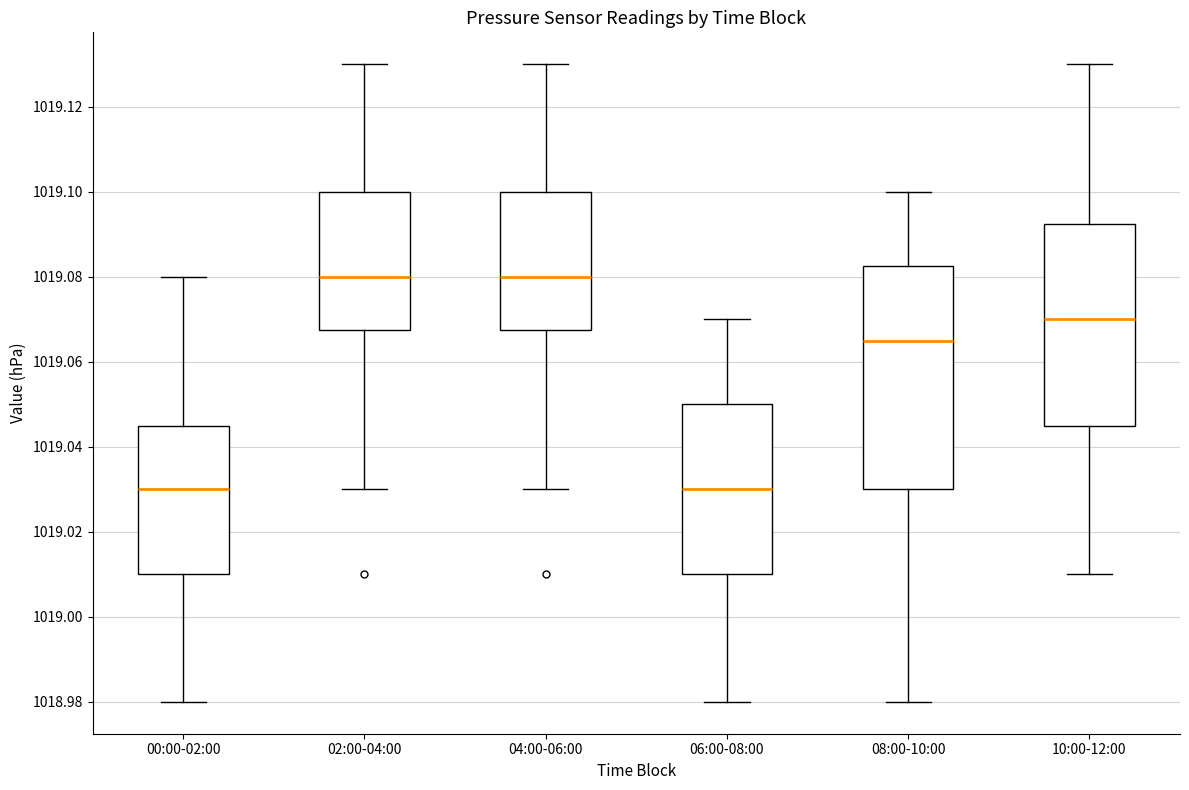

Which box is the tallest, from its lower edge to its upper edge?

08:00-10:00